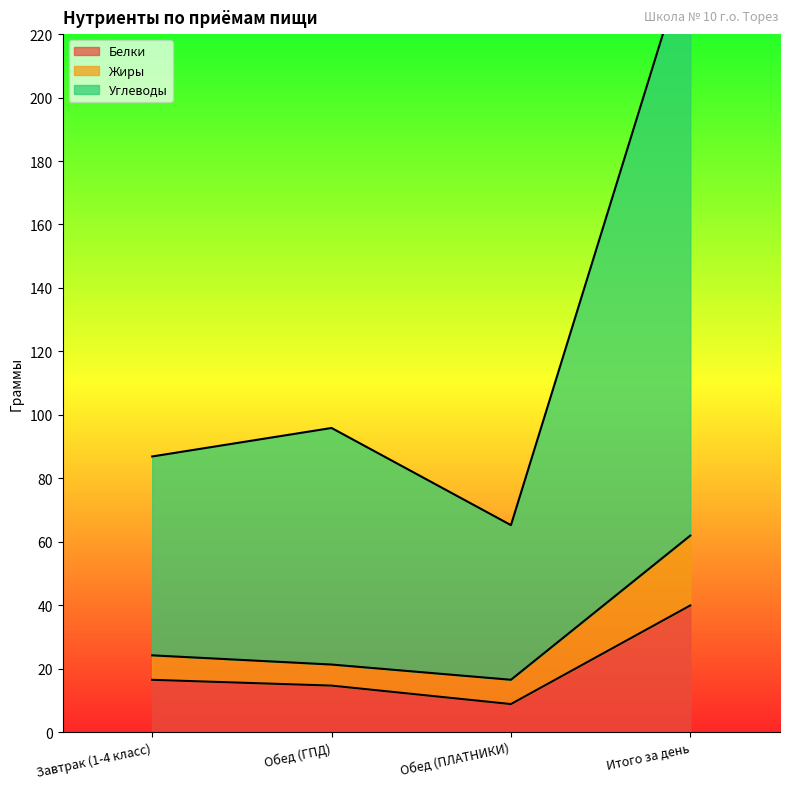

At how many categories does at least one series exceed 181?

1